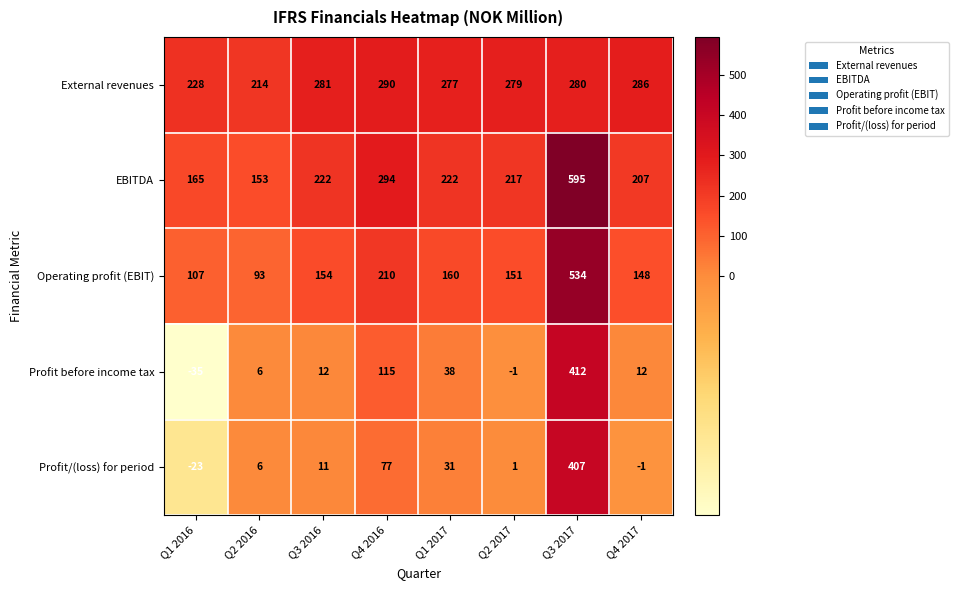

True or false: External revenues has a value of 363 at Q2 2017.

False